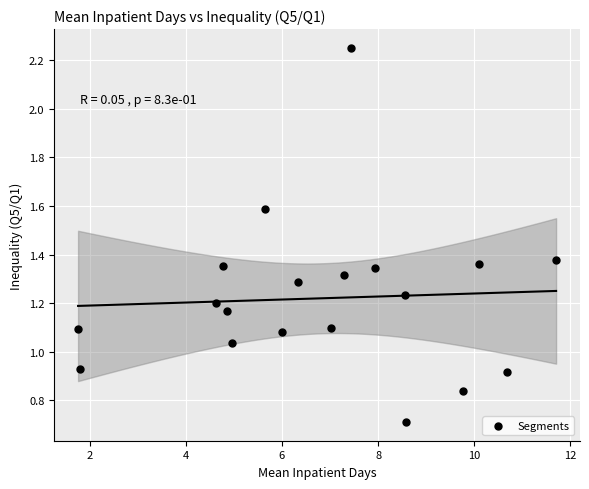

How many data points are displayed?

19